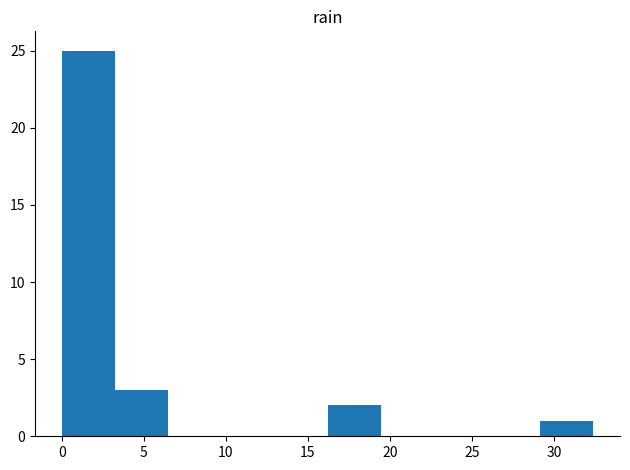

Reading left to right, list every bar in this chart as the range it spans on the x-axis followed by its height. Neither the bar edges nor the heights are printed on the chart, so give them approximately, as read against the axes.

0.0 to 3.0: 25
3.0 to 6.5: 3
6.5 to 9.5: 0
9.5 to 13.0: 0
13.0 to 16.0: 0
16.0 to 19.5: 2
19.5 to 22.5: 0
22.5 to 26.0: 0
26.0 to 29.0: 0
29.0 to 32.5: 1